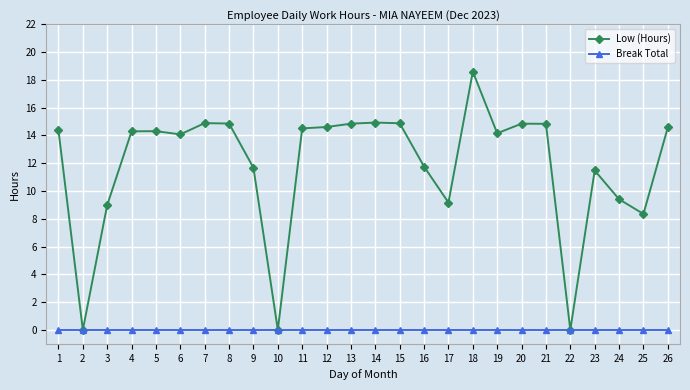

At how many categories does at least one series exceed 1?

23